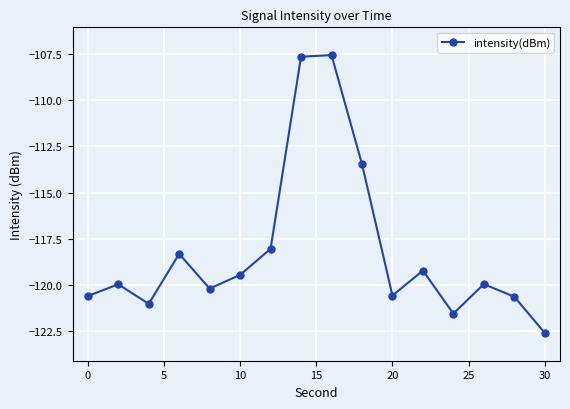

What is the average value?

-118.2